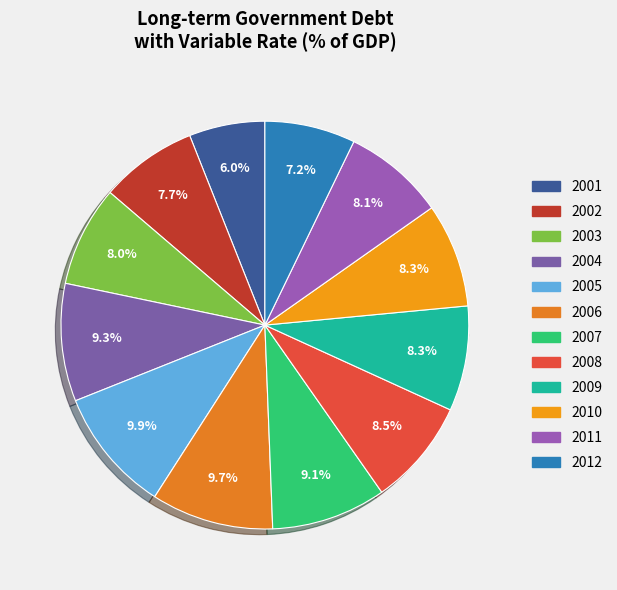

Count the number of slices in the pie.

12